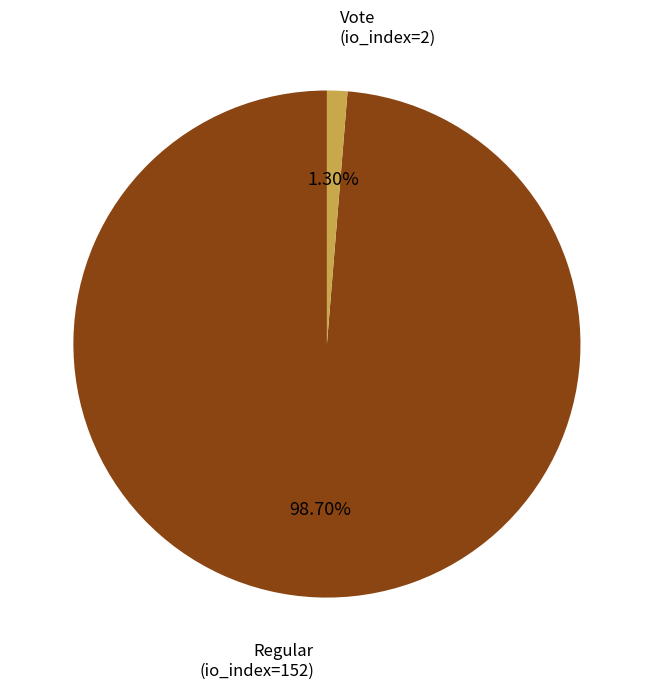

Is there a majority slice in this chart?

Yes